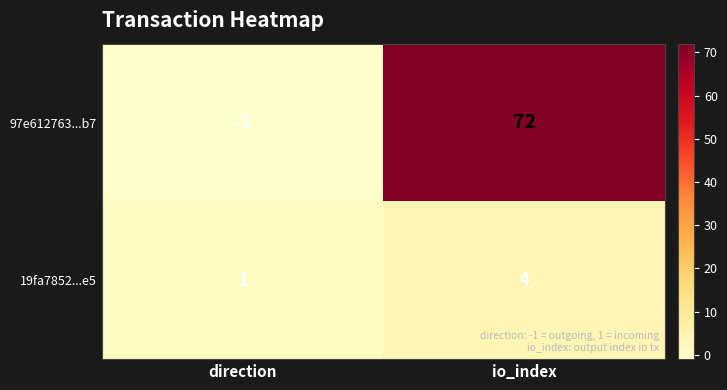

What is the difference between the 19fa7852...e5 values at io_index and direction?

3